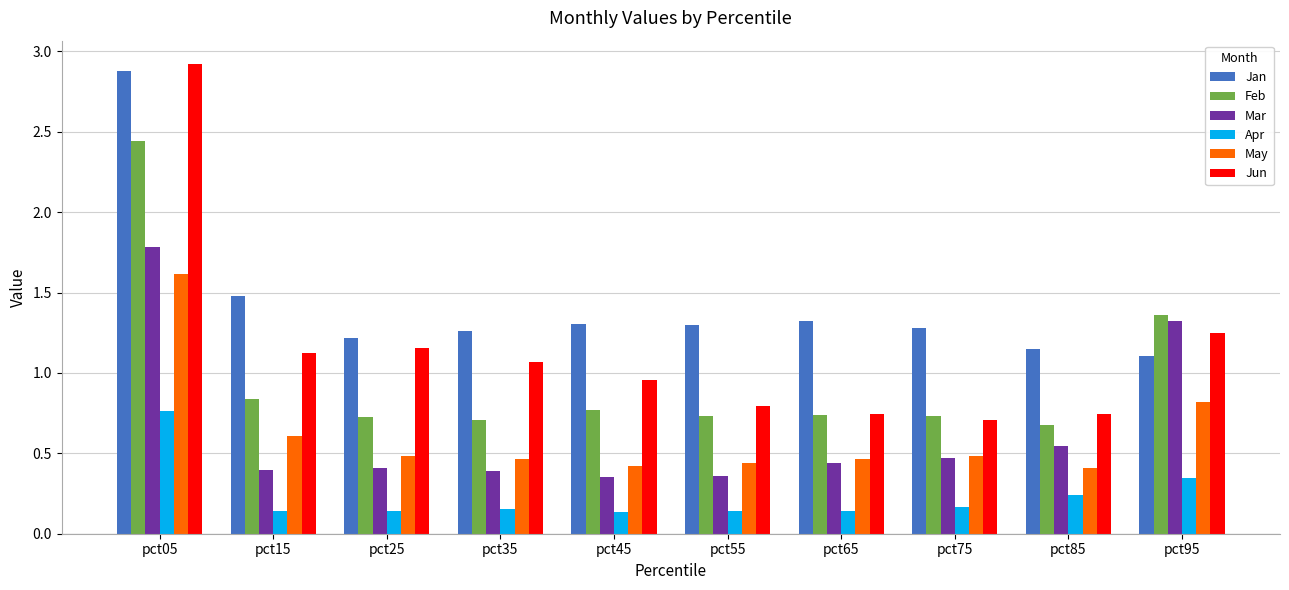

What is the approximate value of Jun at pct35?

1.1